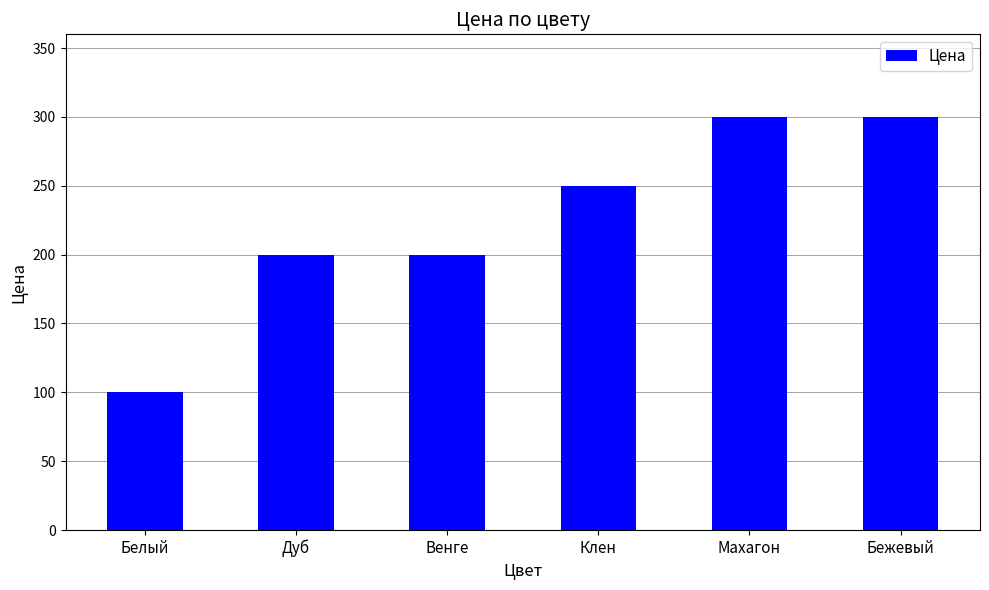

Reading right to left, extract all data points from this chart.

Бежевый=300	Махагон=300	Клен=250	Венге=200	Дуб=200	Белый=100